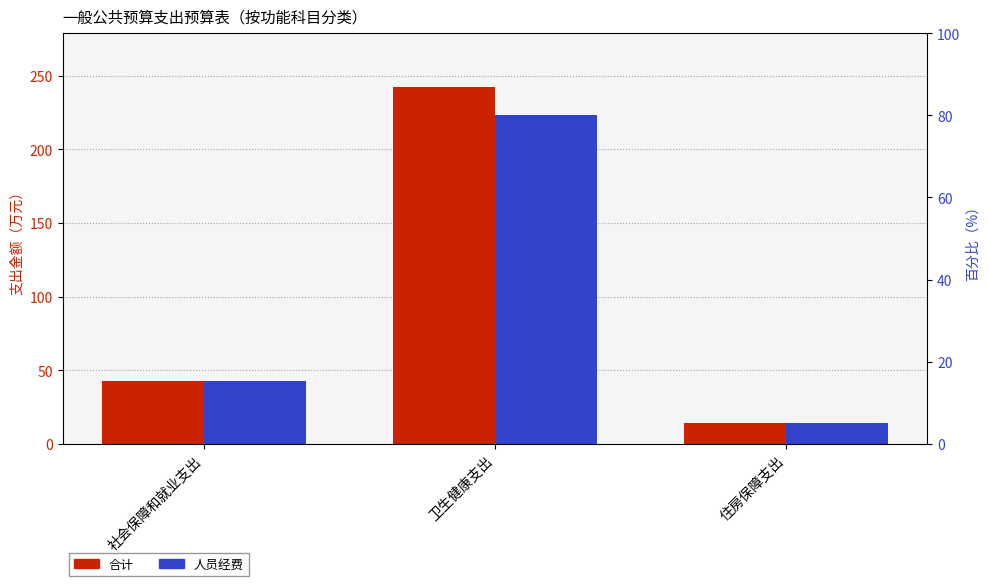

Read the 合计 value at 卫生健康支出.

242.4